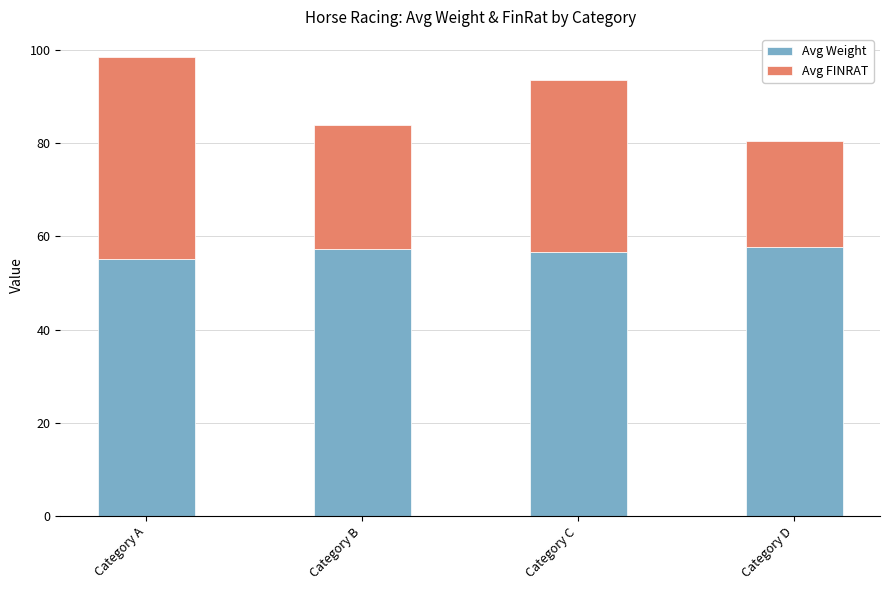

Is it true that Avg Weight equals 57.8 at Category D?

True